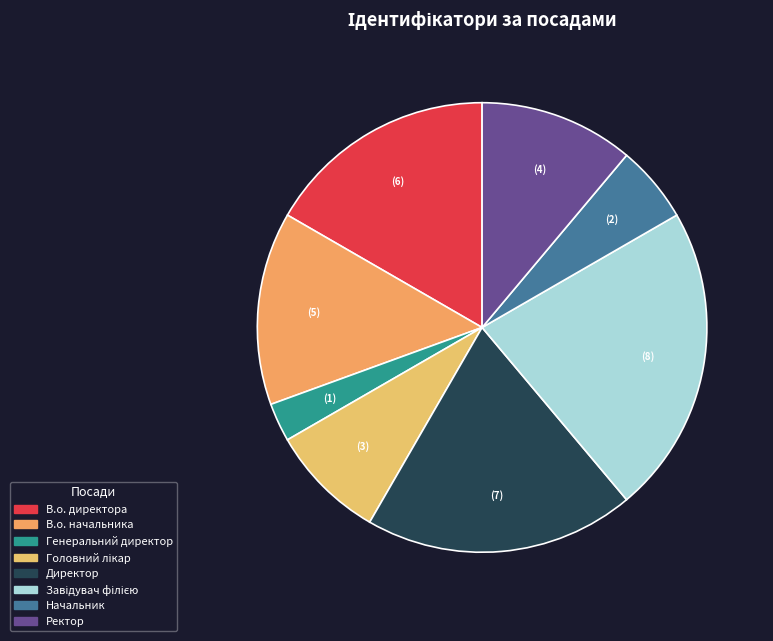

What percentage do В.о. начальника and Директор together represent?

33.3%